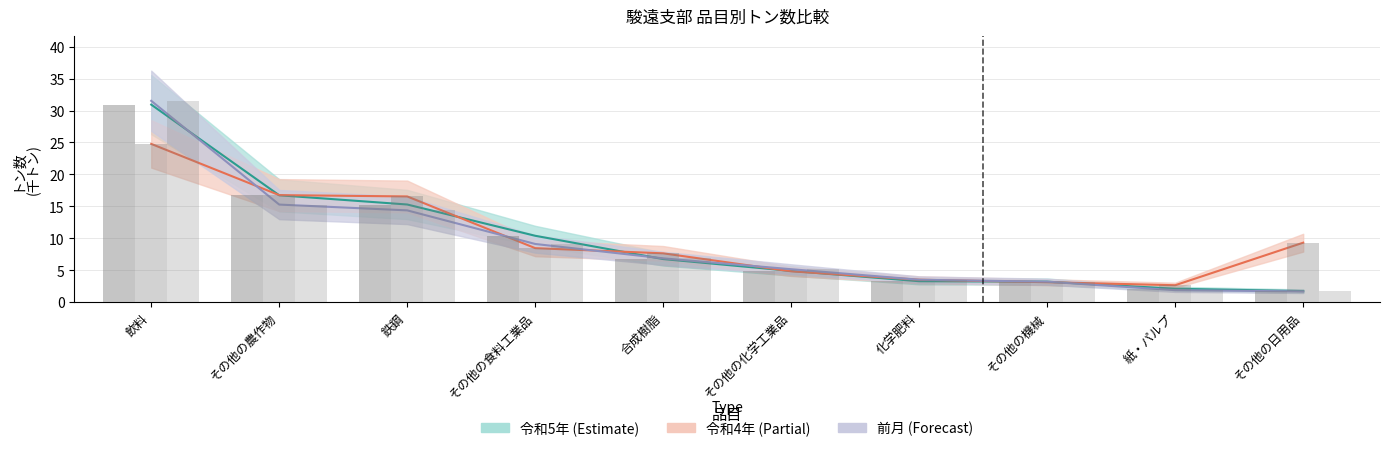

What is the highest value of the 前月 series?

31.5